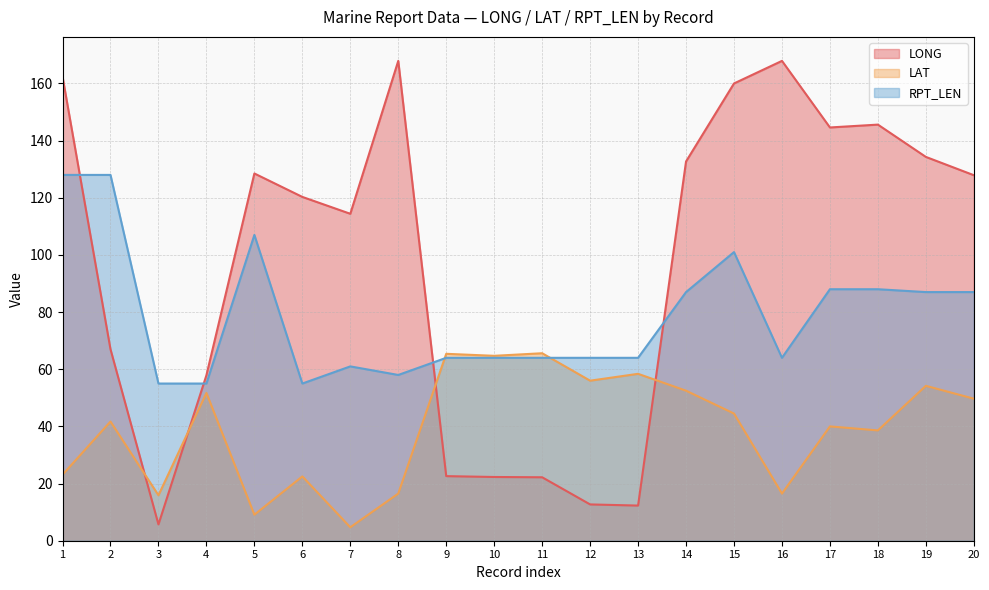

Which series has the largest total across all categories?

LONG